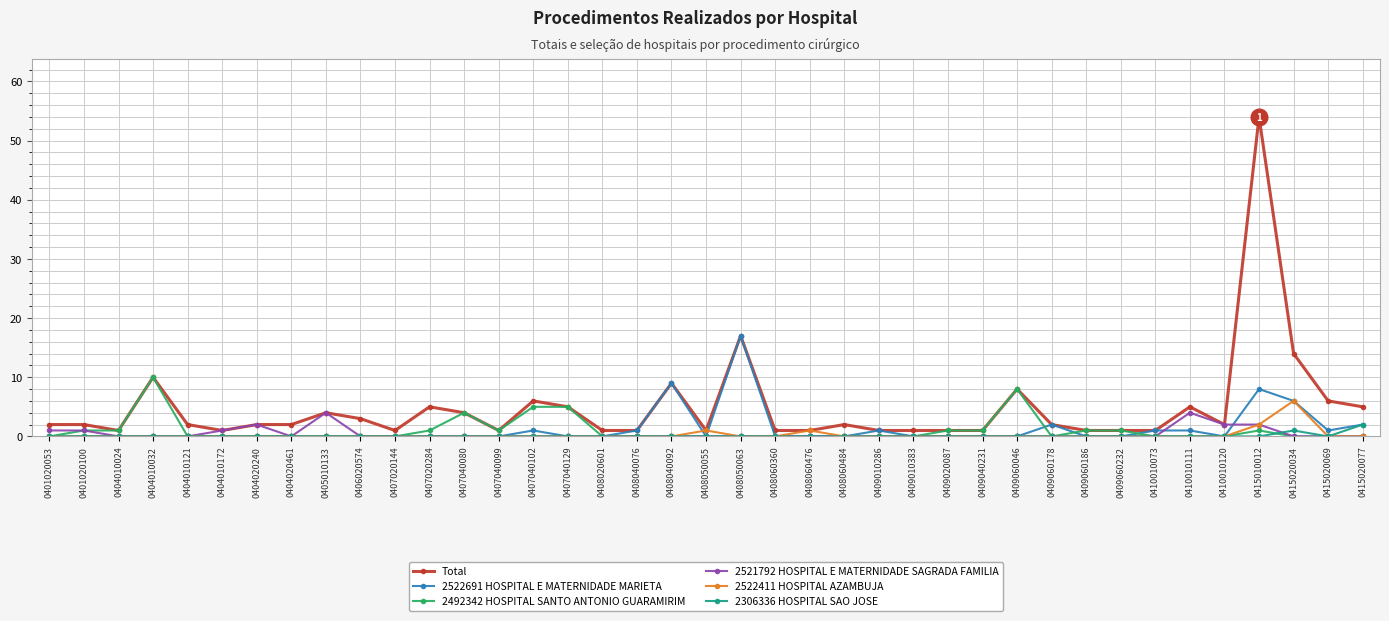

At which label does Total reach its peak?

0415010012